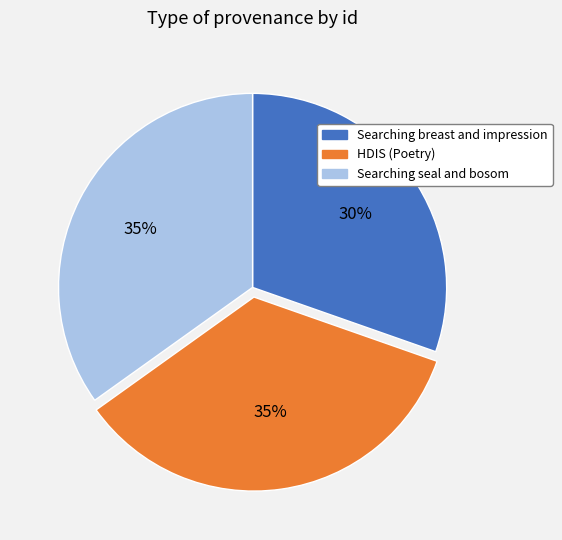

True or false: HDIS (Poetry) accounts for 35% of the total.

True